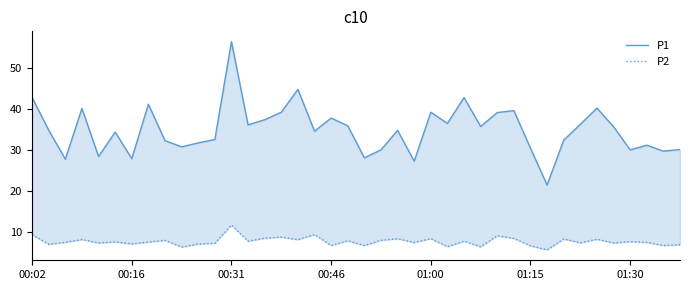

At 01:00, list the series in order from largest to smallest.

P1, P2